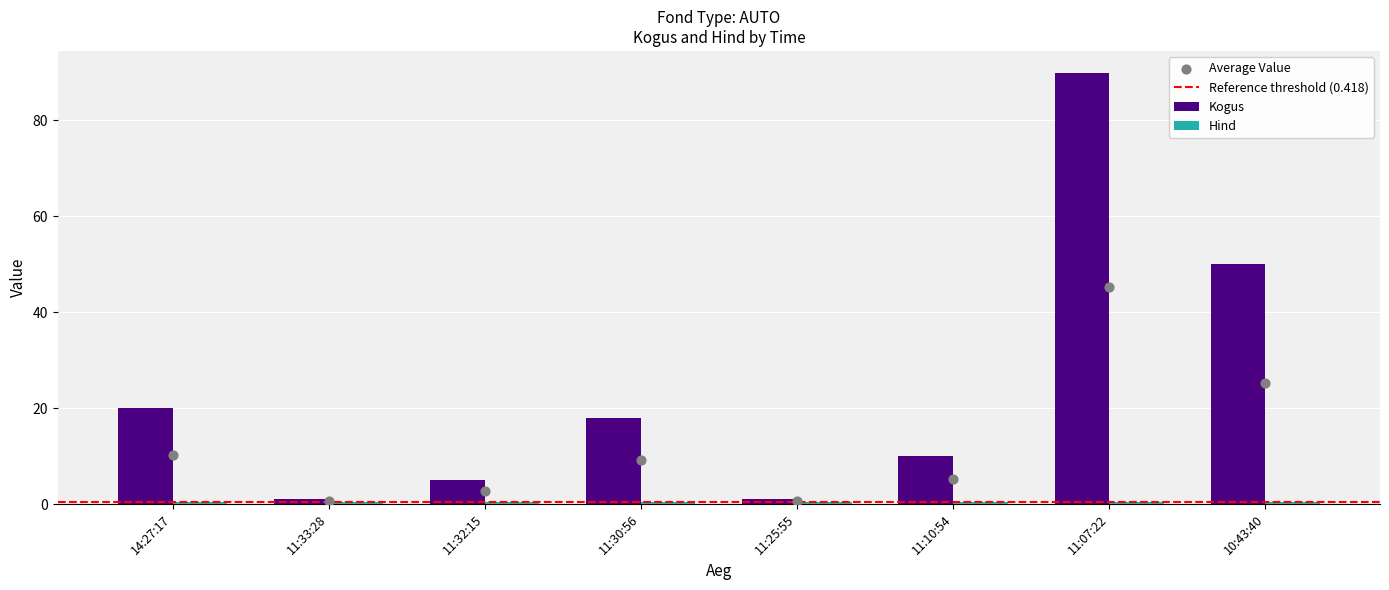

What is the change in value from 14:27:17 to 11:30:56?

-2